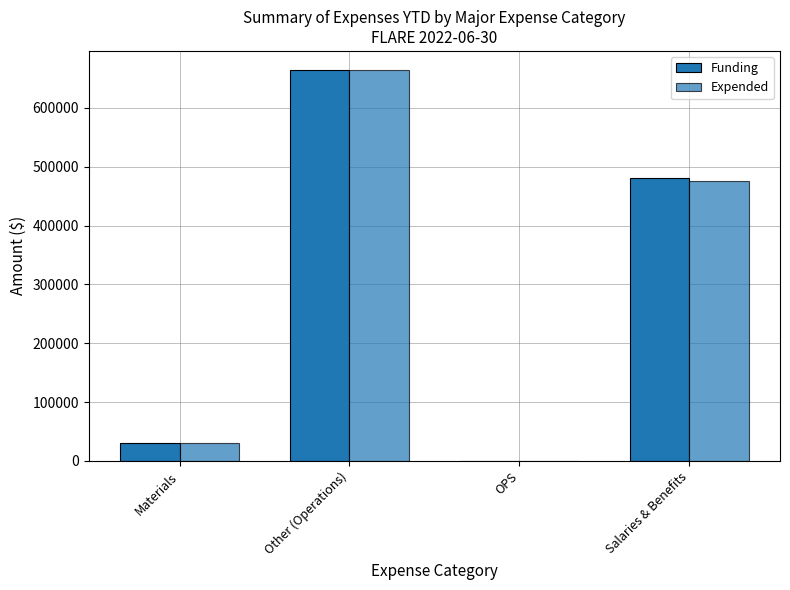

The Expended series shows 30809 at Materials. True or false?

True